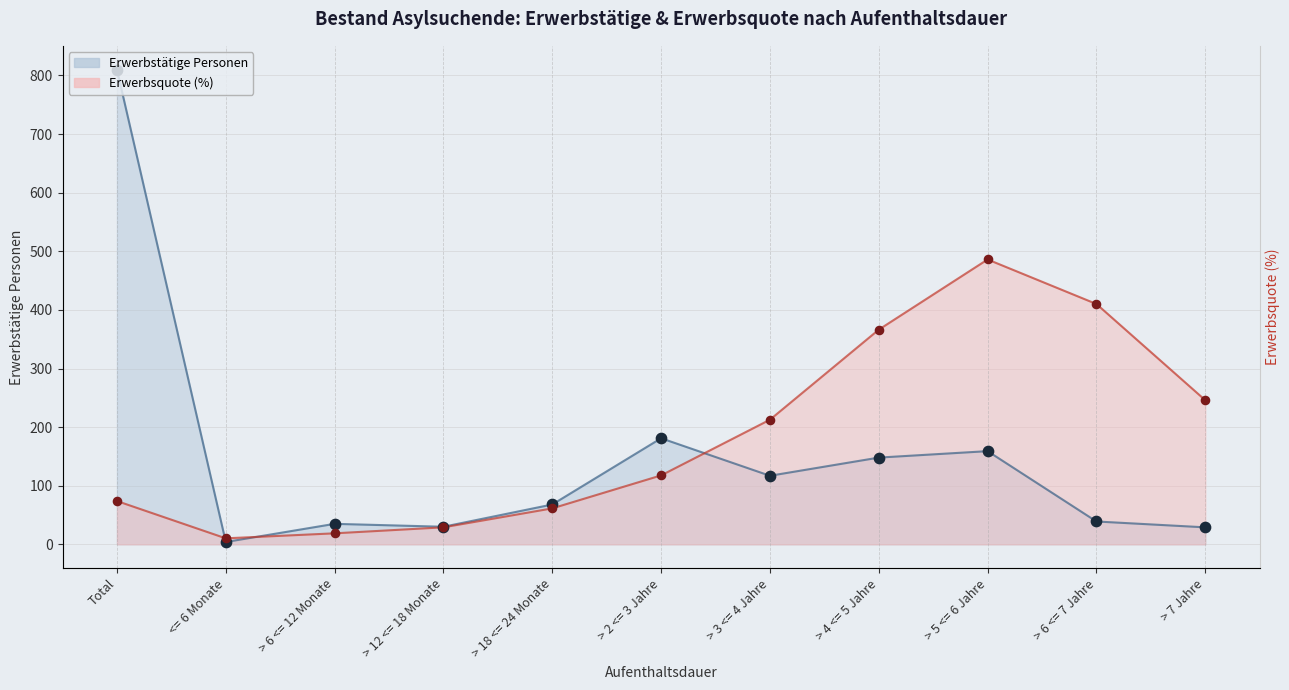

At which category is the sum across all series the highest?

Total